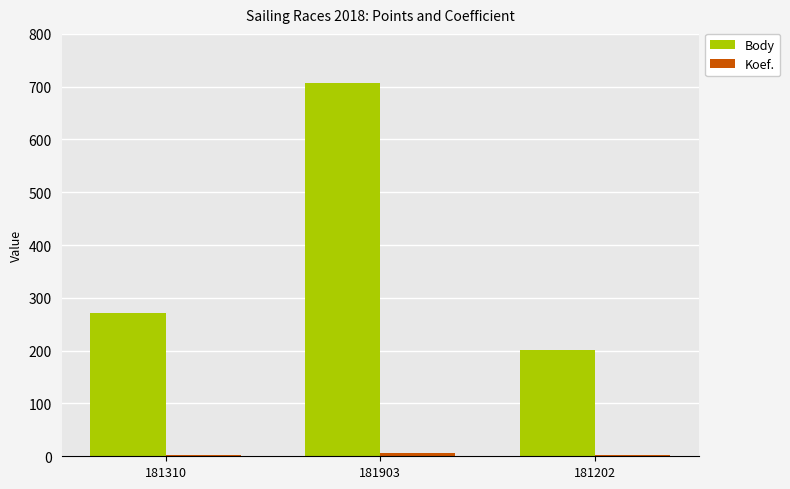

At which label does Body reach its peak?

181903